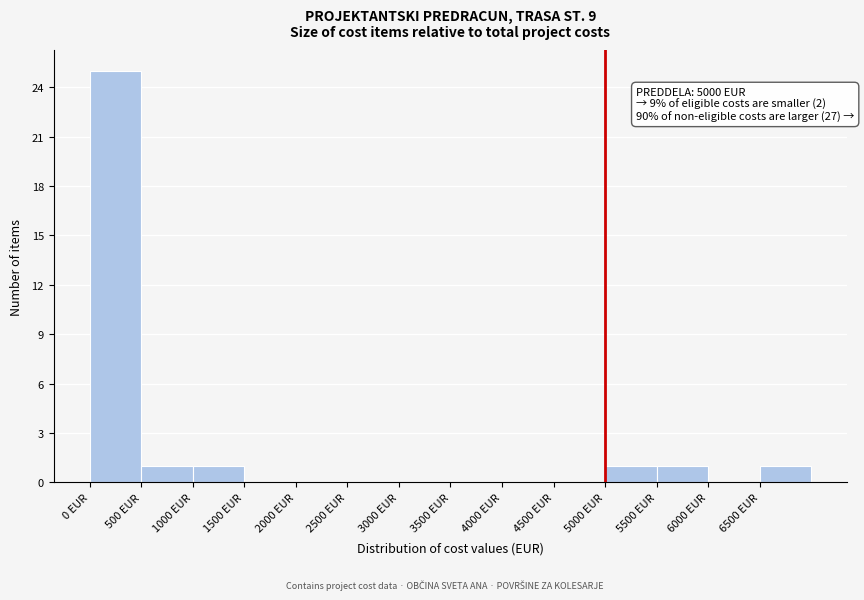

Which range on the x-axis has the tallest bar?

0 to 500